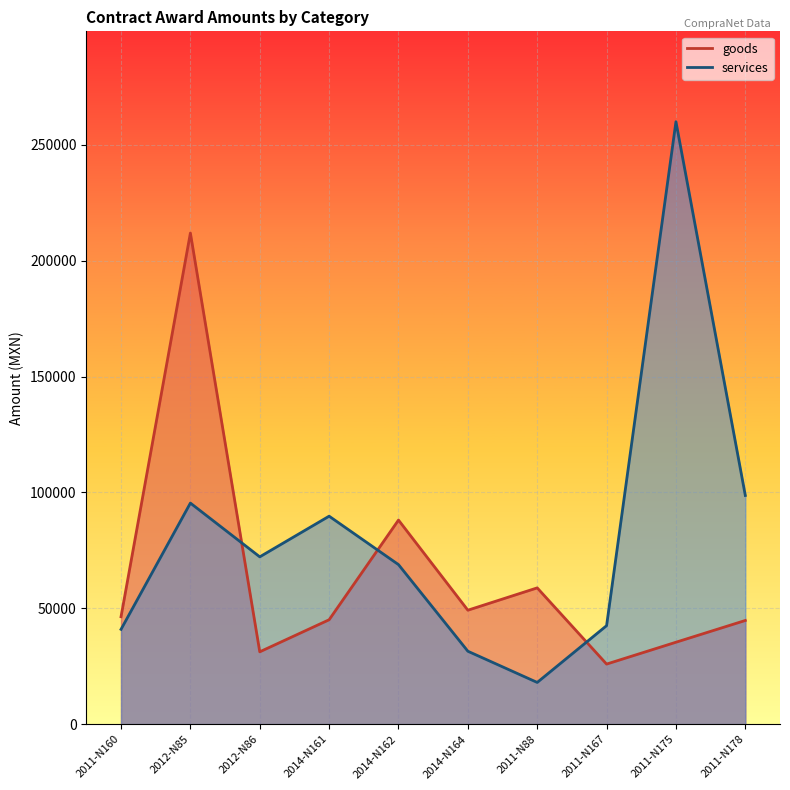

What is the total value across all series at 2011-N178?

143429.8